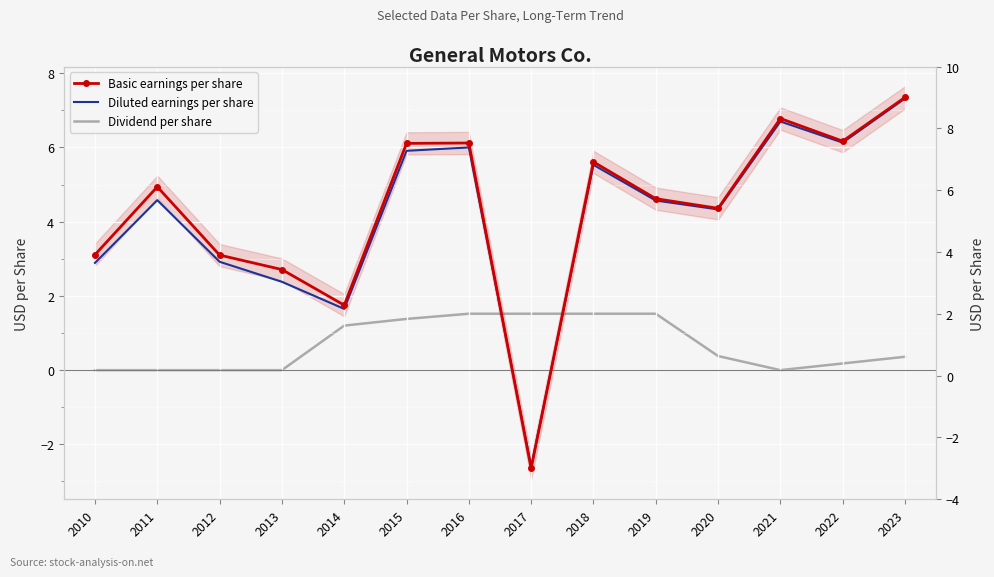

Reading left to right, what are all the values shown in this chart?

Basic earnings per share: 3.1	4.9	3.1	2.7	1.8	6.1	6.1	-2.6	5.6	4.6	4.4	6.8	6.2	7.3
Diluted earnings per share: 2.9	4.6	2.9	2.4	1.6	5.9	6.0	-2.6	5.5	4.6	4.3	6.7	6.1	7.3
Dividend per share: 0.0	0.0	0.0	0.0	1.2	1.4	1.5	1.5	1.5	1.5	0.4	0.0	0.2	0.4